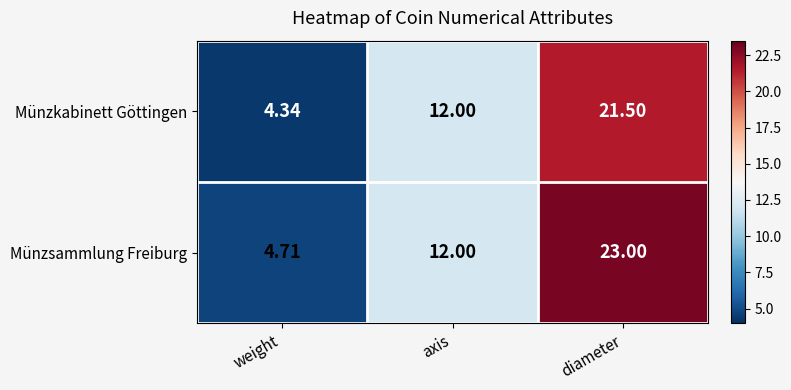

At which category is the sum across all series the highest?

diameter